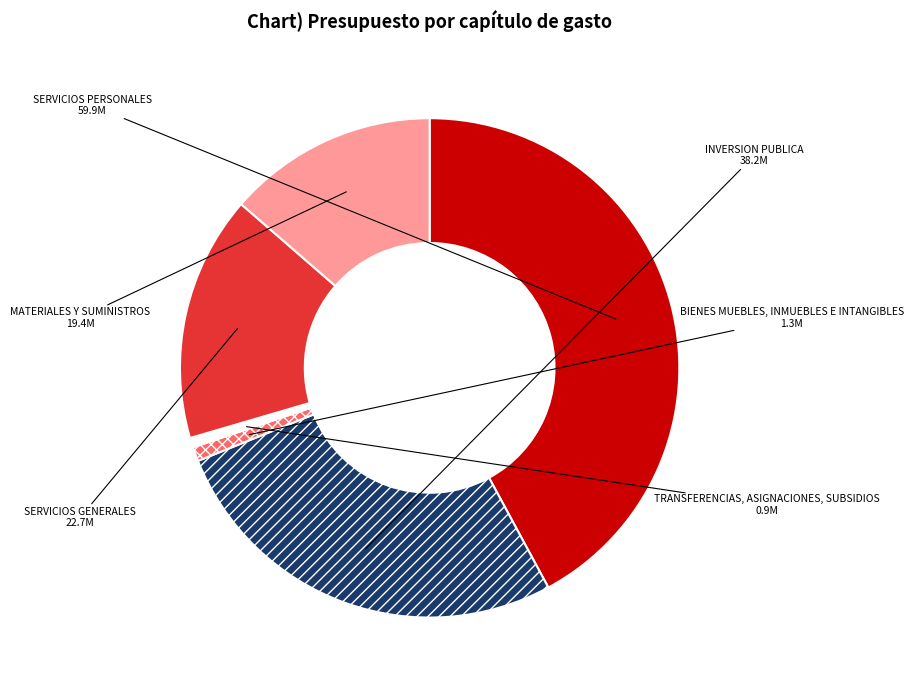

Rank the categories by value from highest to lowest.

SERVICIOS PERSONALES, INVERSION PUBLICA, SERVICIOS GENERALES, MATERIALES Y SUMINISTROS, BIENES MUEBLES, INMUEBLES E INTANGIBLES, TRANSFERENCIAS, ASIGNACIONES, SUBSIDIOS